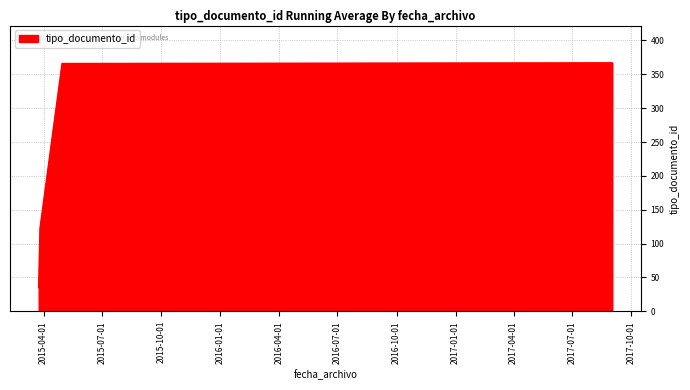

The chart shows a value of 35 at 2015-03-24 10:50:01. True or false?

True